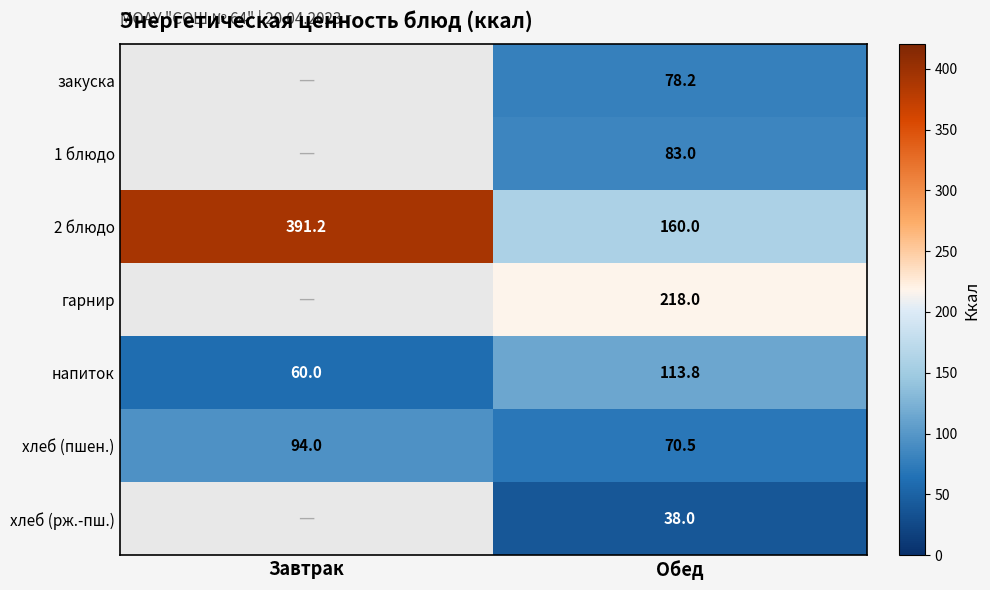

Is the value of гарнир at Обед greater than the value of закуска at Обед?

Yes